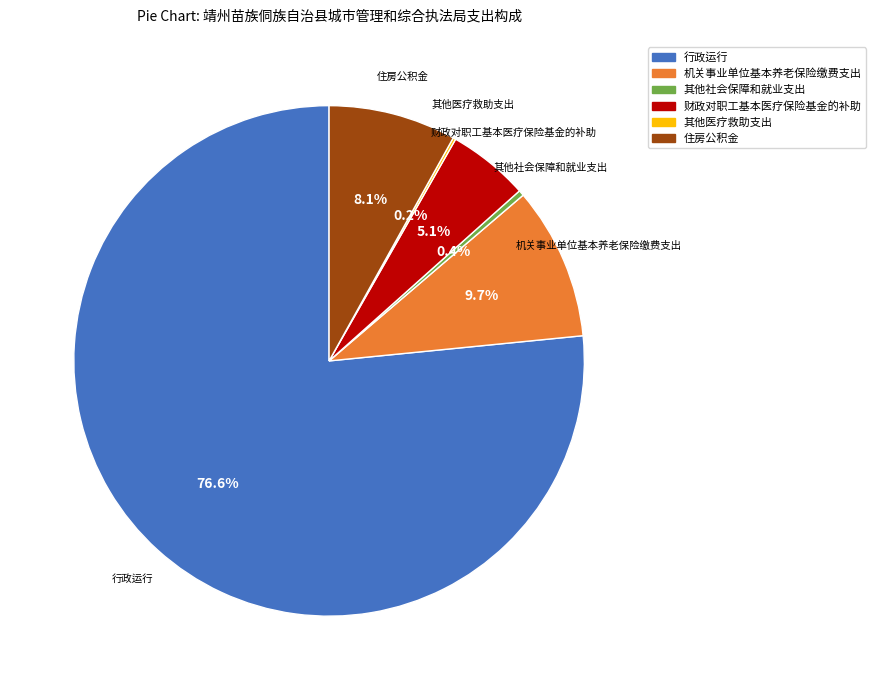

Combined, do 行政运行 and 机关事业单位基本养老保险缴费支出 account for over 50%?

Yes